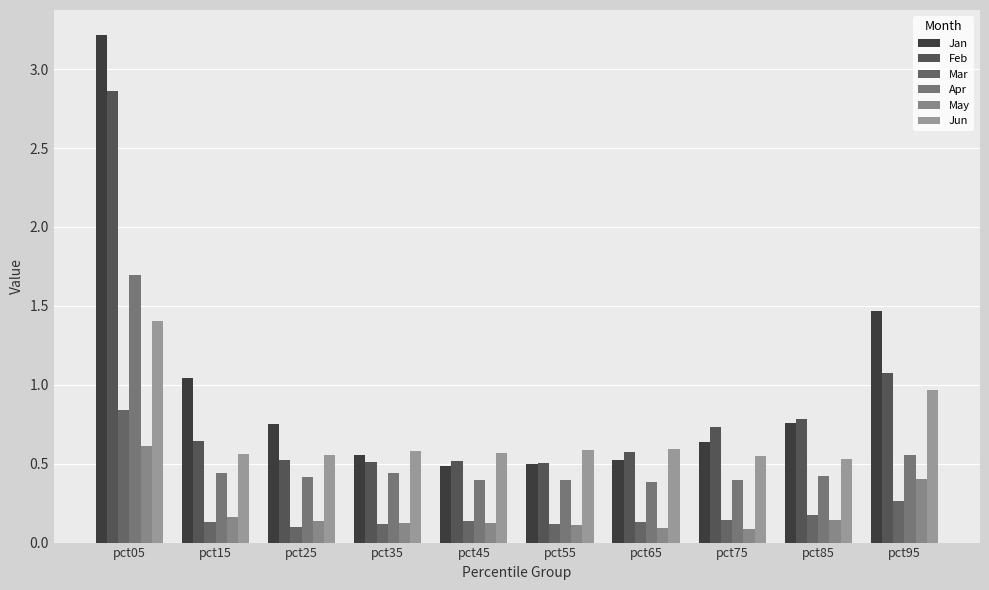

What is the difference between the maximum and minimum values in the Apr series?

1.3